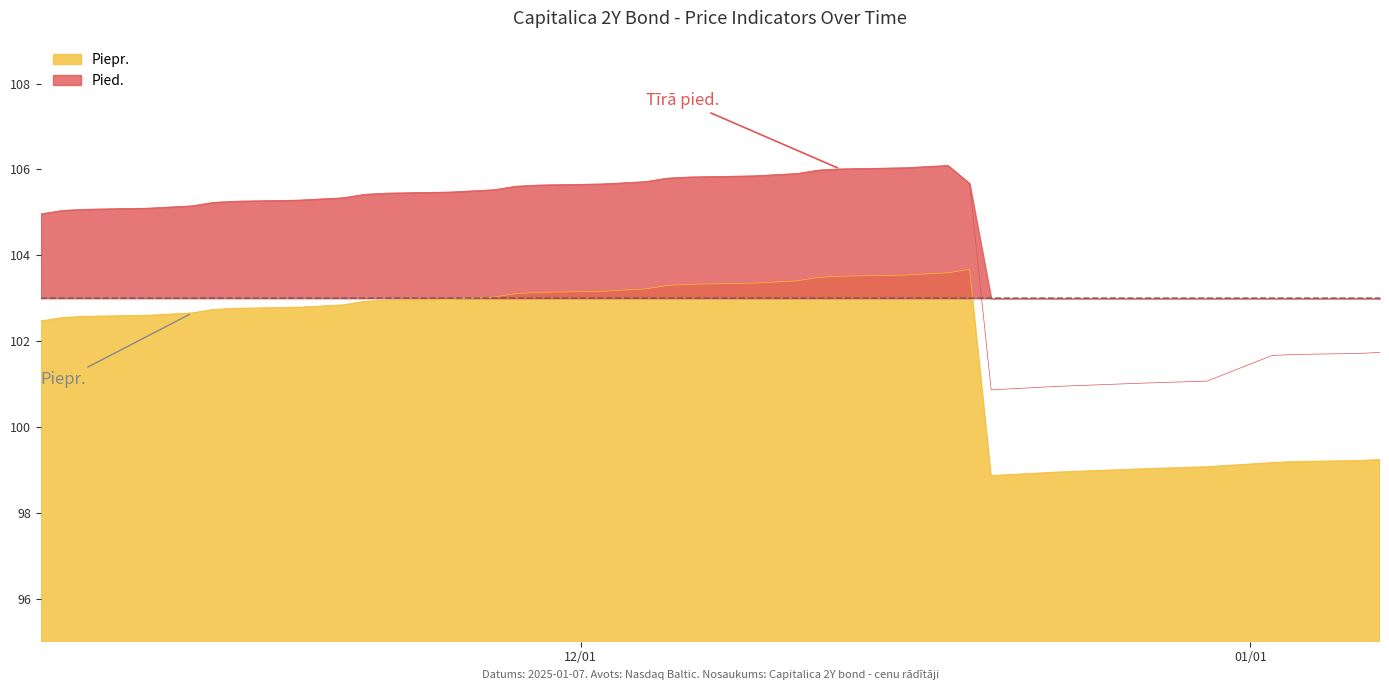

What is the difference between the maximum and second lowest values in the Pied. series?

5.1